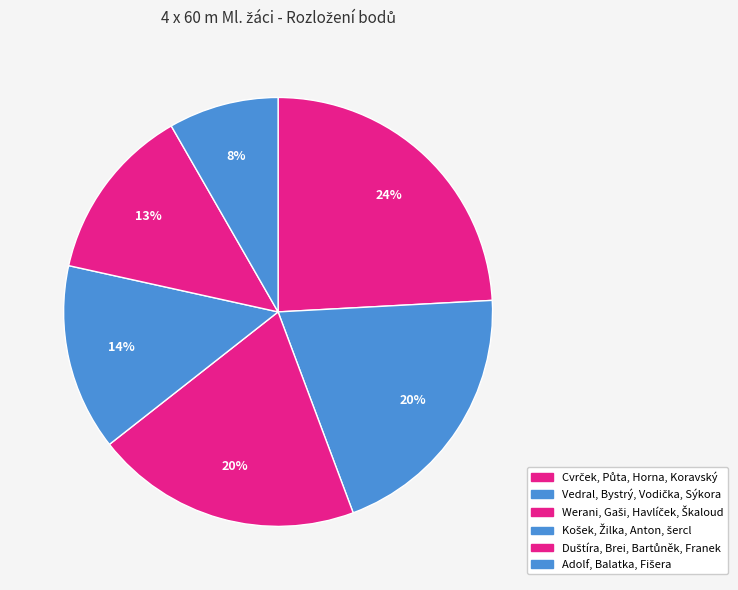

Is there any slice that represents more than half of the pie?

No